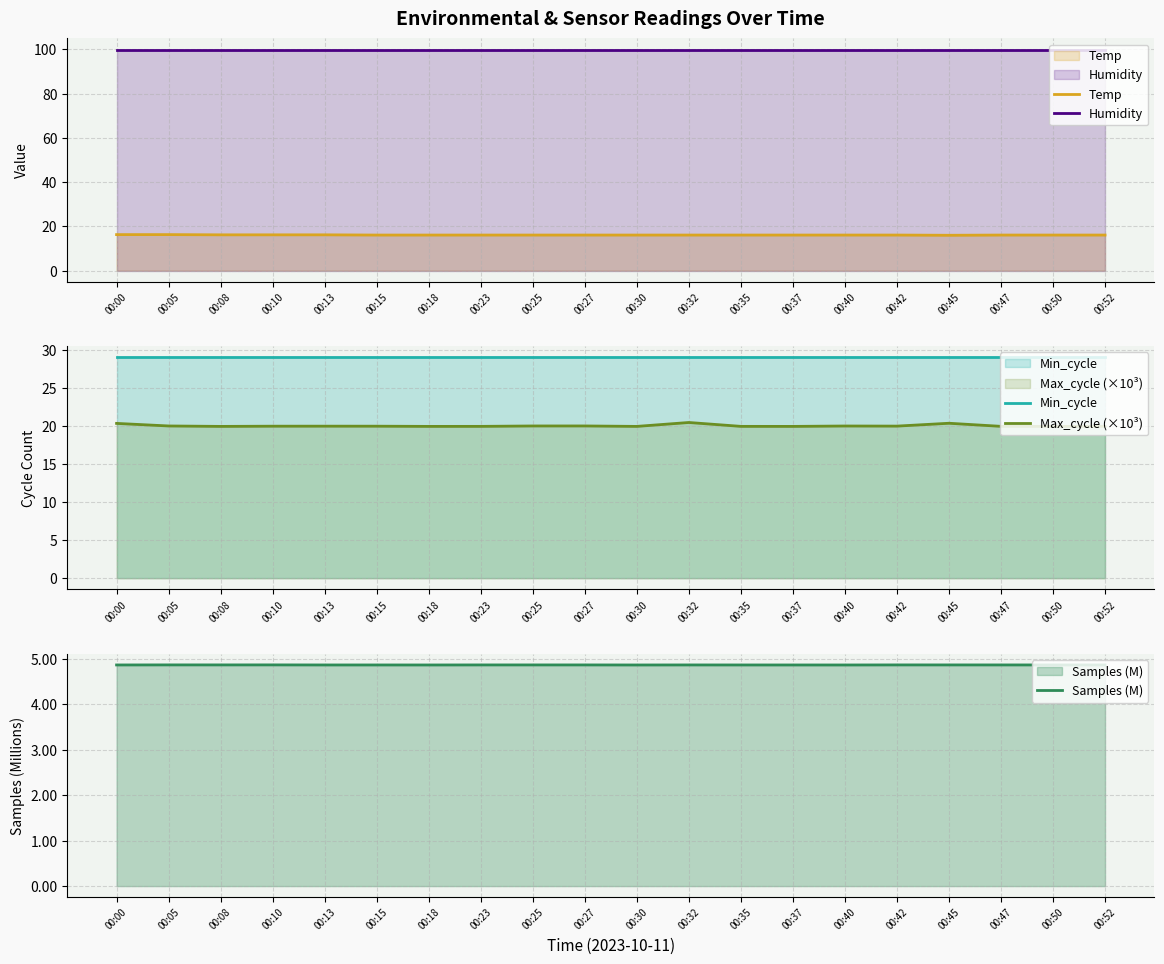

True or false: Samples (M) has a value of 2.1 at 00:32.

False